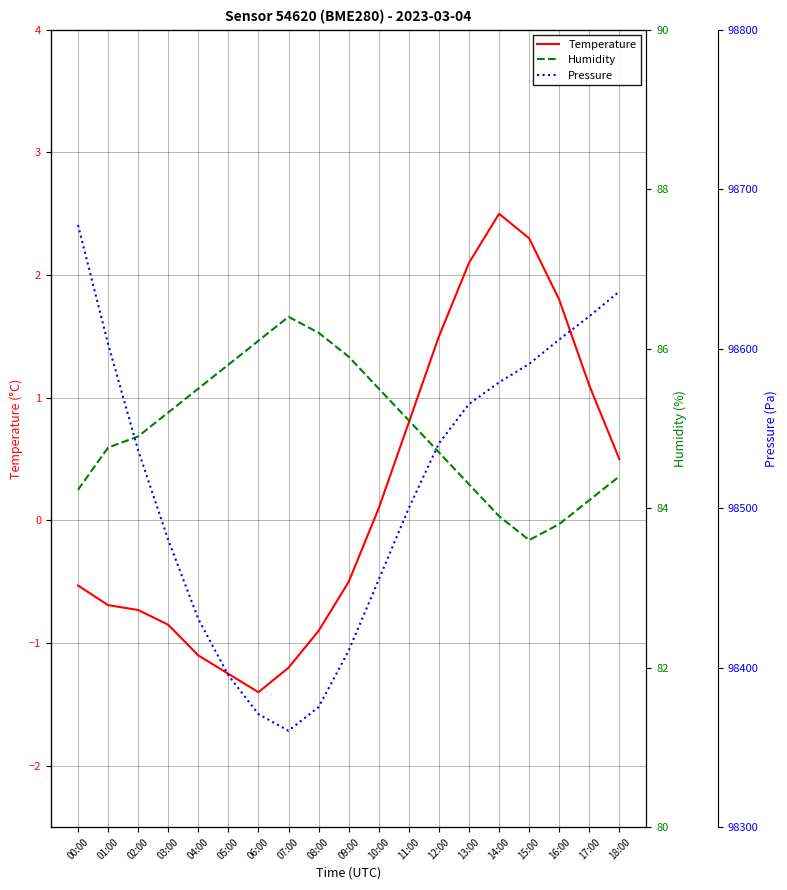

Rank the categories by Pressure value from lowest to highest.

07:00, 06:00, 08:00, 05:00, 09:00, 04:00, 10:00, 03:00, 11:00, 02:00, 12:00, 13:00, 14:00, 15:00, 01:00, 16:00, 17:00, 18:00, 00:00